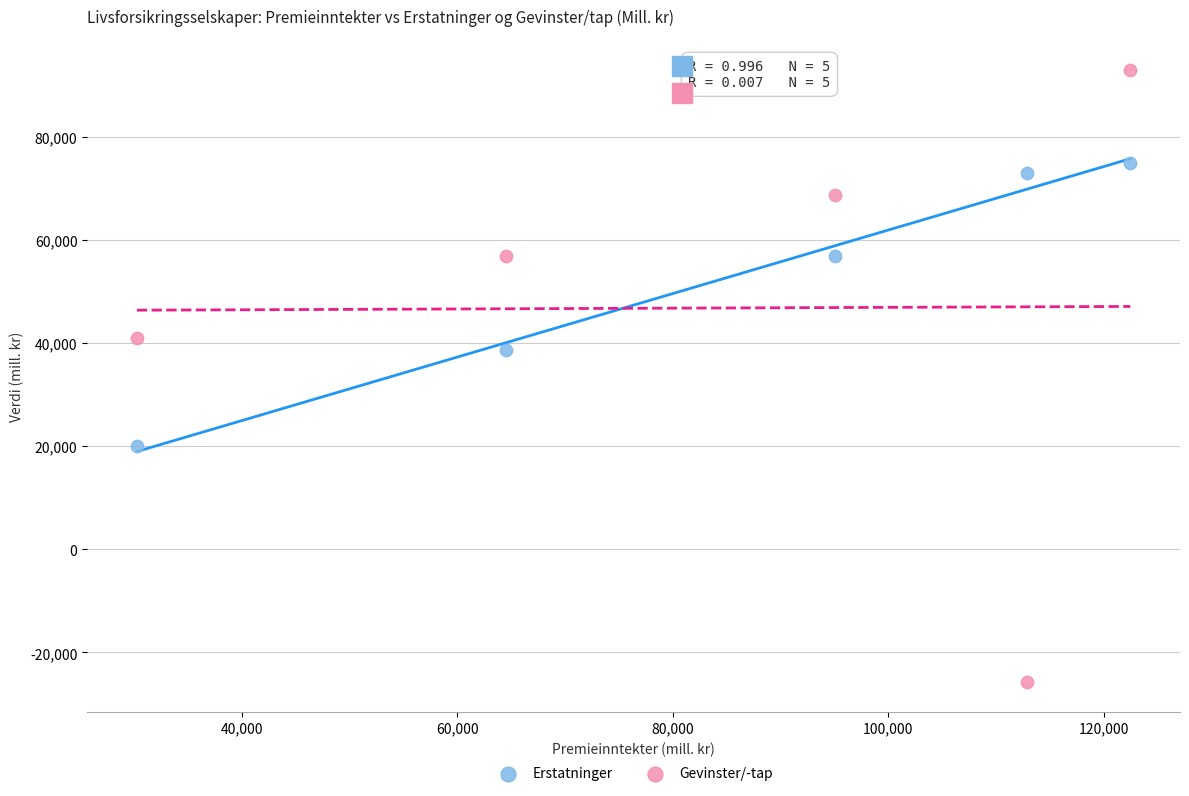

Which series has the largest Y range (max minus min)?

Gevinster/-tap